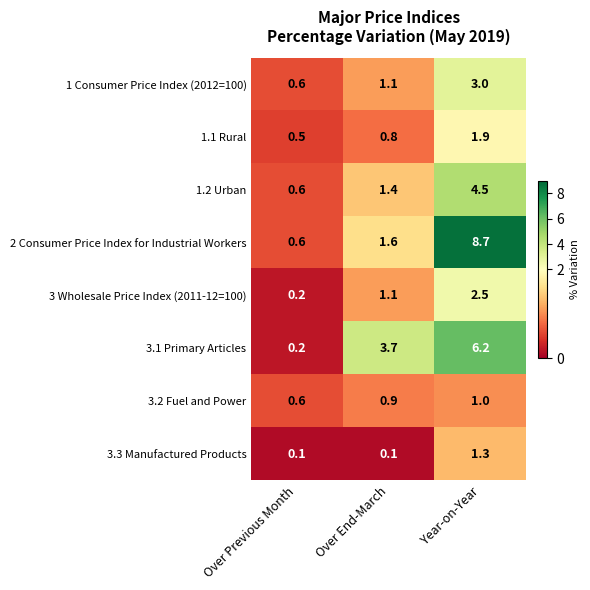

What value does the 1.1 Rural series have at Over End-March?

0.8